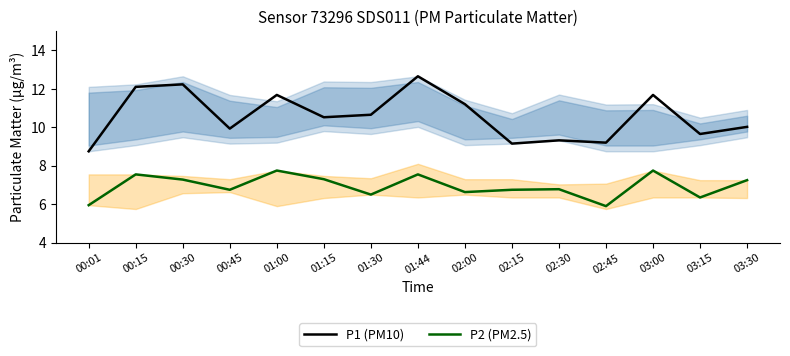

Which series changed the most between 01:15 and 03:15?

P2 (PM2.5)